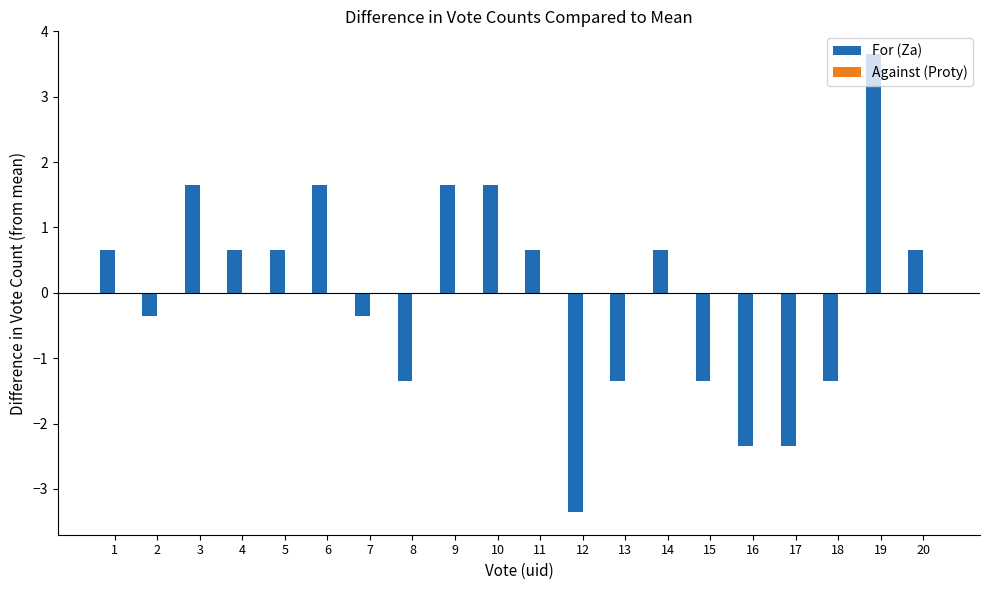

Which label corresponds to the smallest value in the chart?

12